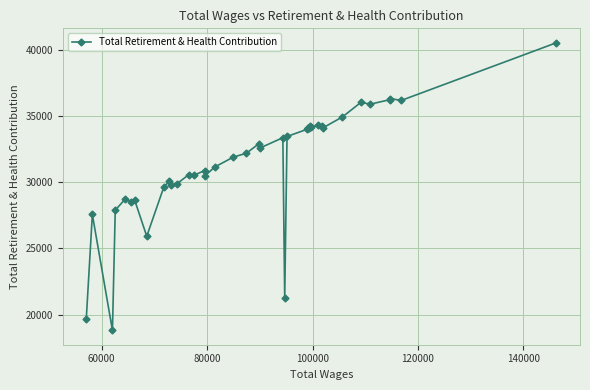

How many distinct data groups are displayed?

1